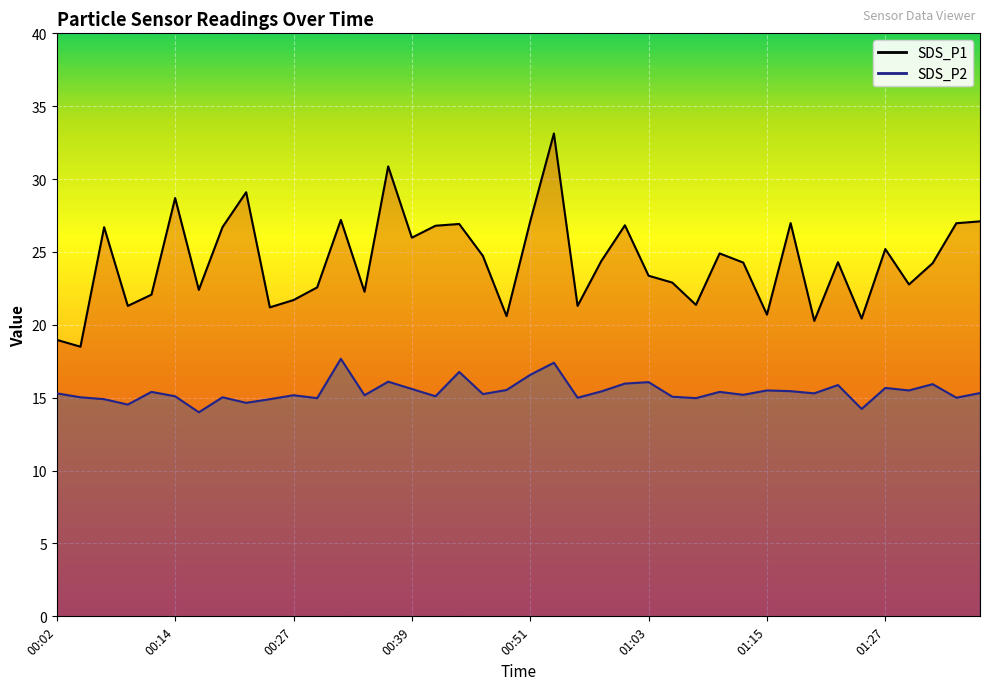

True or false: SDS_P1 and SDS_P2 intersect in this chart.

False